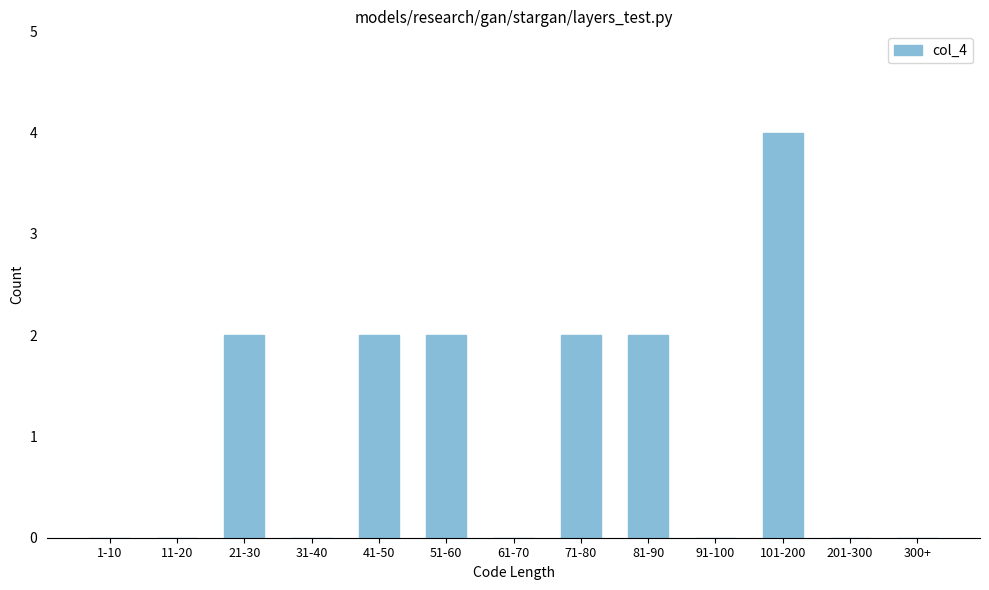

Reading left to right, list all the values displayed in this chart.

1-10=0	11-20=0	21-30=2	31-40=0	41-50=2	51-60=2	61-70=0	71-80=2	81-90=2	91-100=0	101-200=4	201-300=0	300+=0